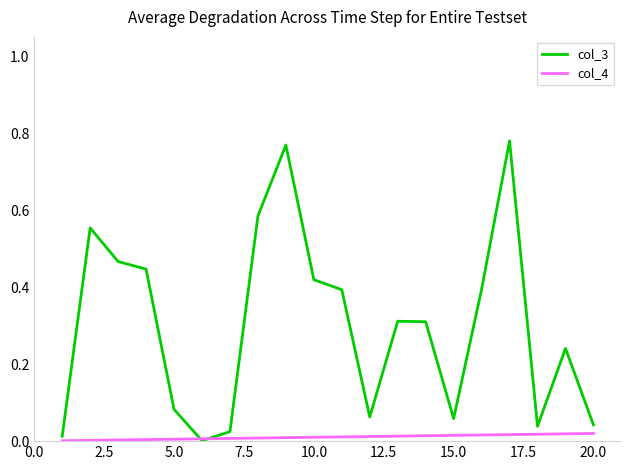

List the series in order of their overall mean, lowest first.

col_4, col_3